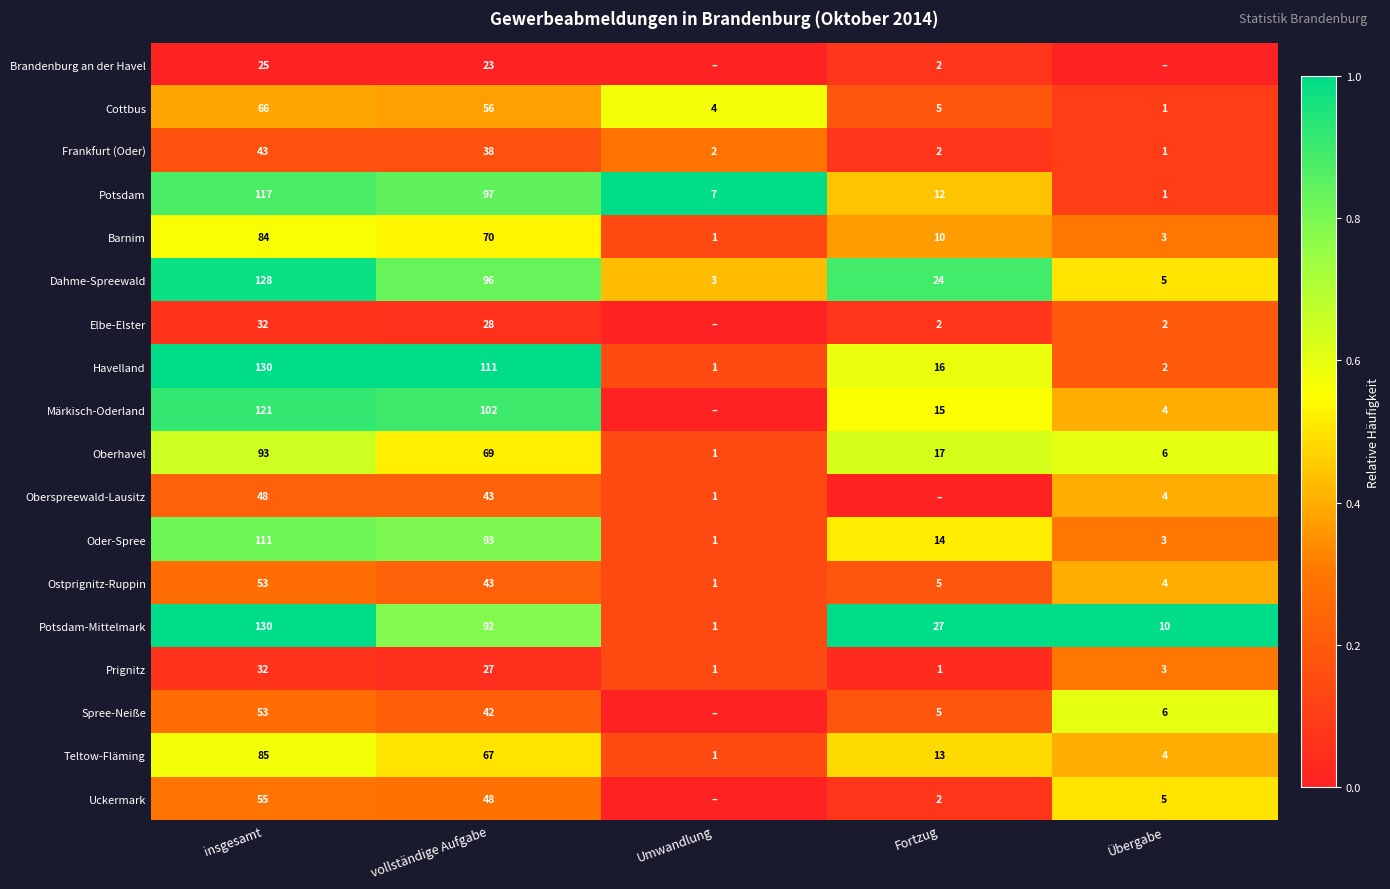

What is the sum of the Uckermark values at Übergabe and Fortzug?

7